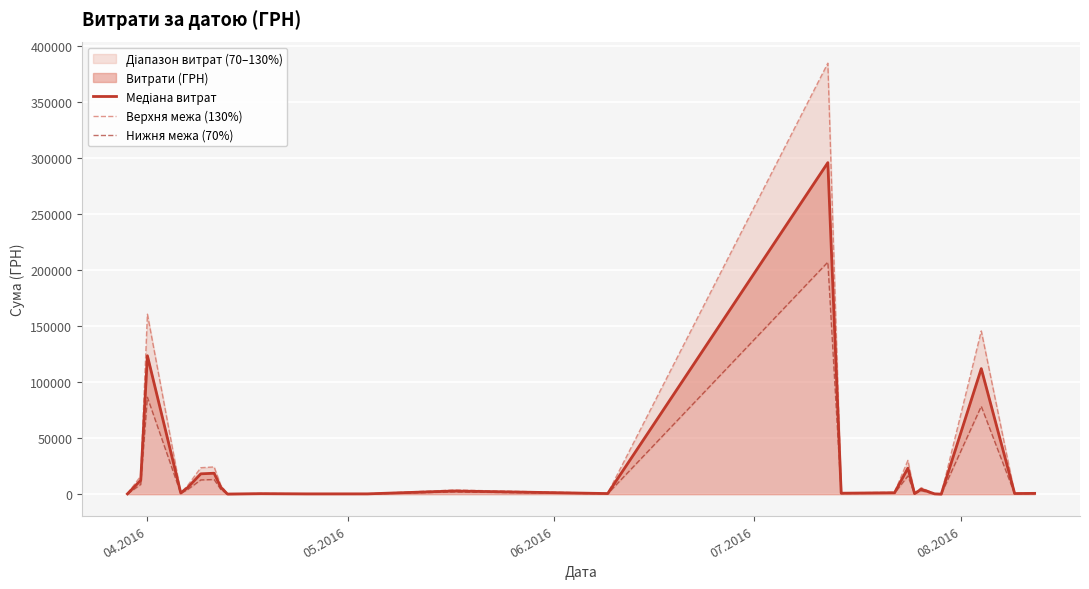

What is the difference between the maximum and minimum values in the Медіана витрат series?

295540.8